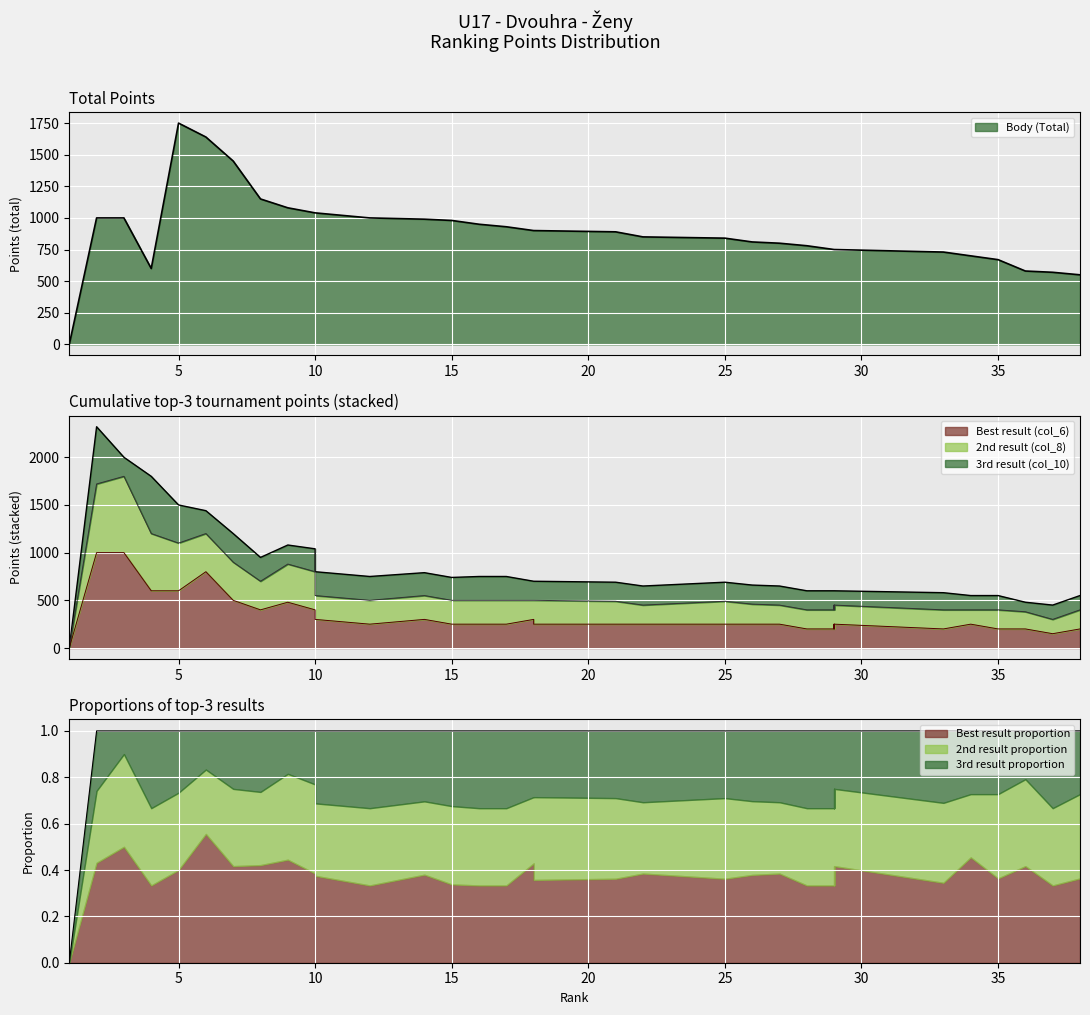

At how many categories does at least one series exceed 85?

37